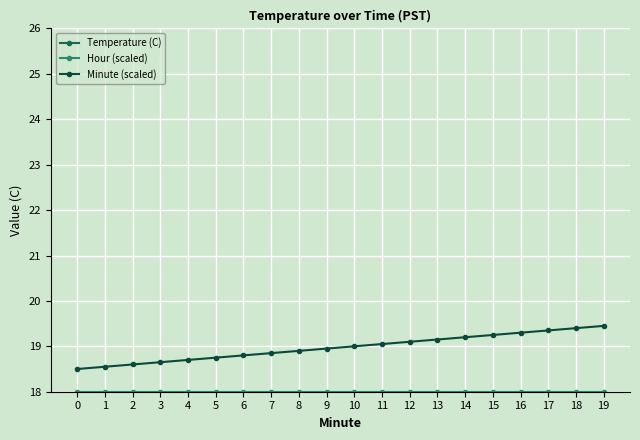

Reading left to right, extract all data points from this chart.

Temperature (C): 0=9.3	1=9.3	2=9.3	3=9.3	4=9.3	5=9.3	6=9.3	7=9.3	8=9.3	9=9.3	10=9.3	11=9.3	12=9.2	13=9.2	14=9.2	15=9.2	16=9.2	17=9.2	18=9.2	19=9.2
Hour (scaled): 0=18.0	1=18.0	2=18.0	3=18.0	4=18.0	5=18.0	6=18.0	7=18.0	8=18.0	9=18.0	10=18.0	11=18.0	12=18.0	13=18.0	14=18.0	15=18.0	16=18.0	17=18.0	18=18.0	19=18.0
Minute (scaled): 0=18.5	1=18.6	2=18.6	3=18.6	4=18.7	5=18.8	6=18.8	7=18.9	8=18.9	9=18.9	10=19.0	11=19.1	12=19.1	13=19.1	14=19.2	15=19.2	16=19.3	17=19.4	18=19.4	19=19.4